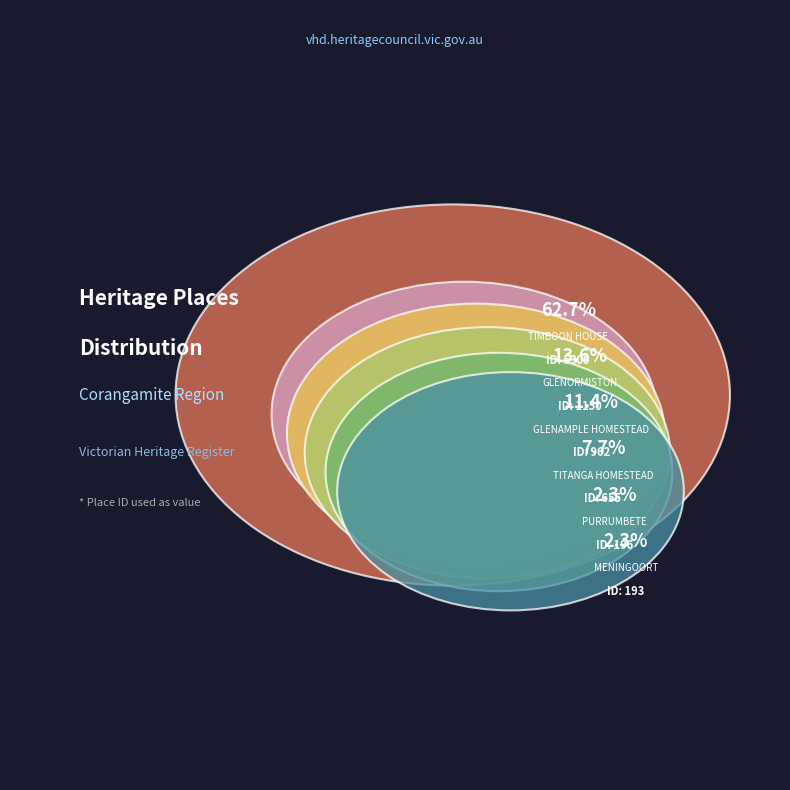

Which slice represents more than half of the pie?

TIMBOON HOUSE